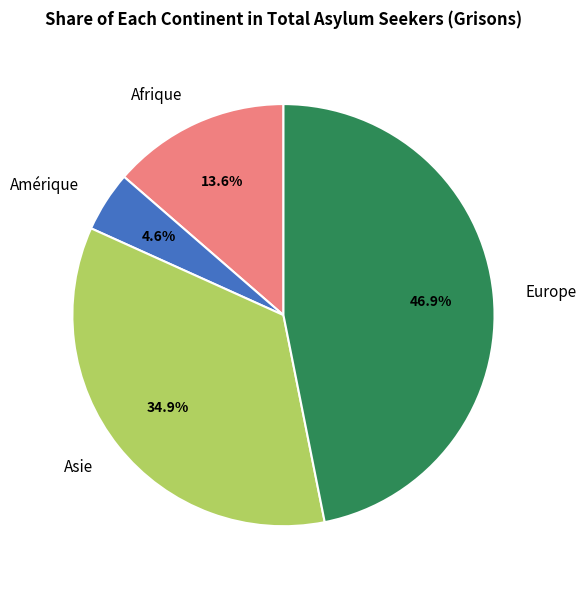

What portion of the pie excludes Asie?

65.1%